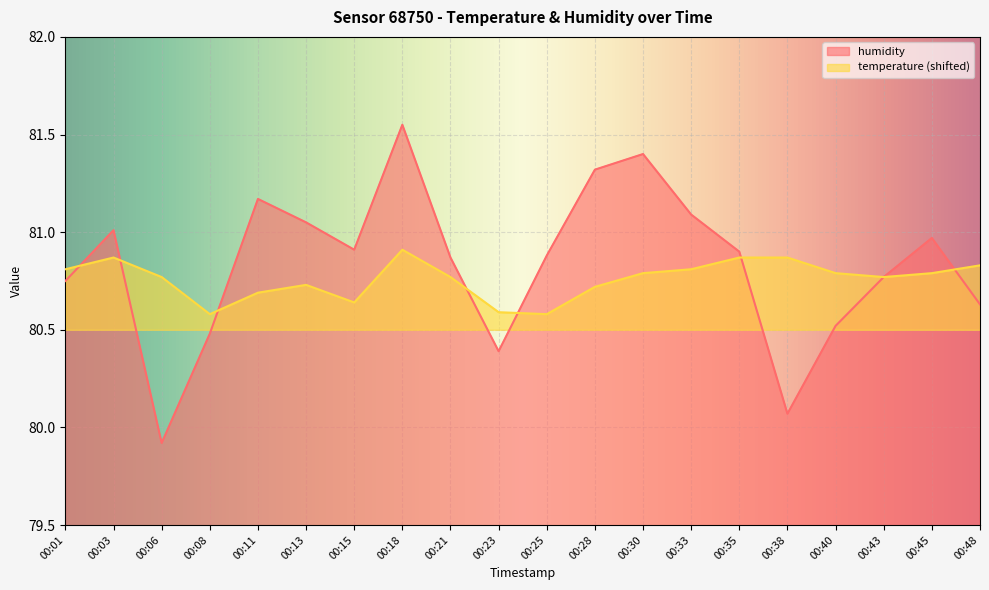

At which label does humidity first exceed 80?

00:01